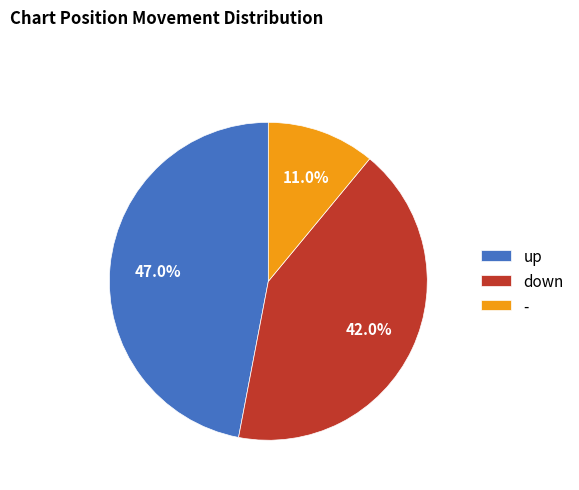

Approximately how many times larger is the value at - compared to down?

0.3